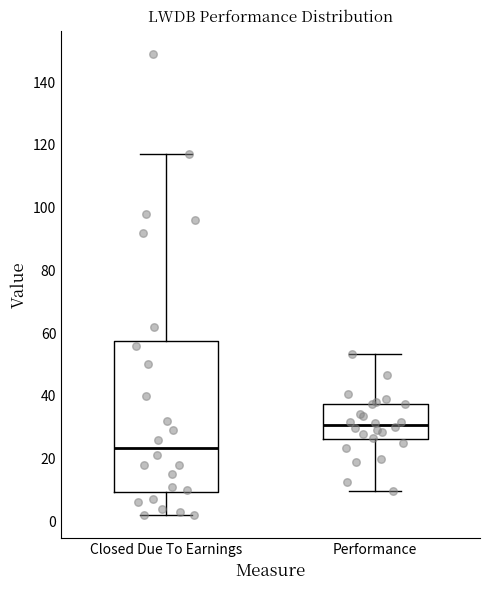

Which box has the highest median line?

Performance